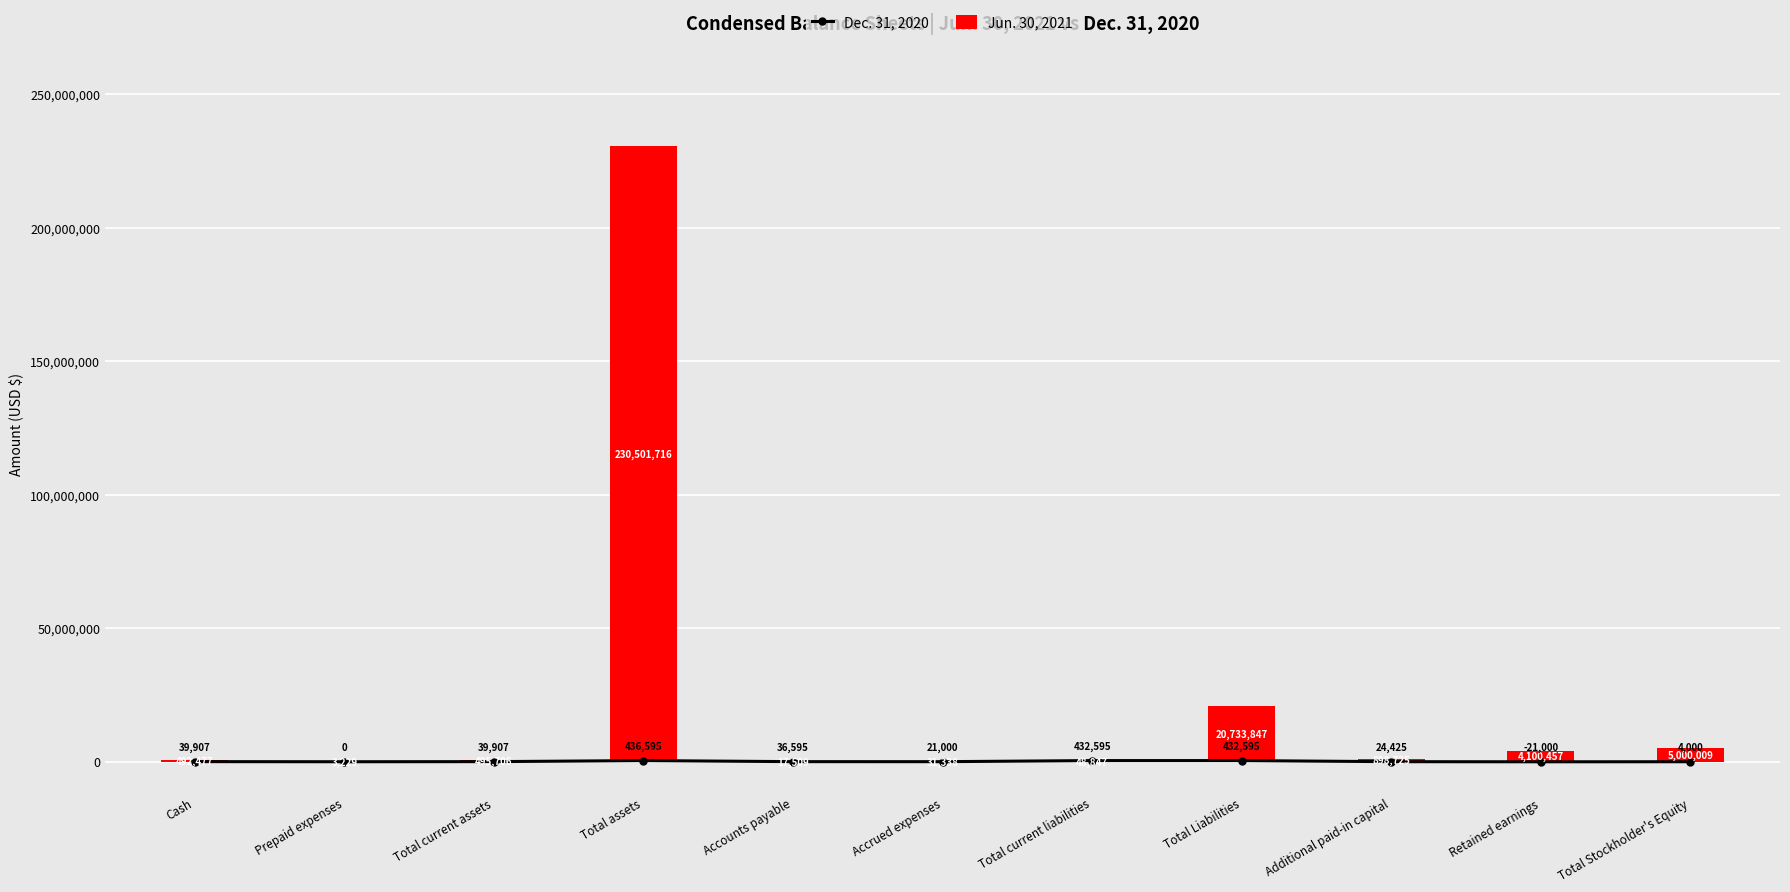

Which category has the highest value in the Dec. 31, 2020 series?

Total assets